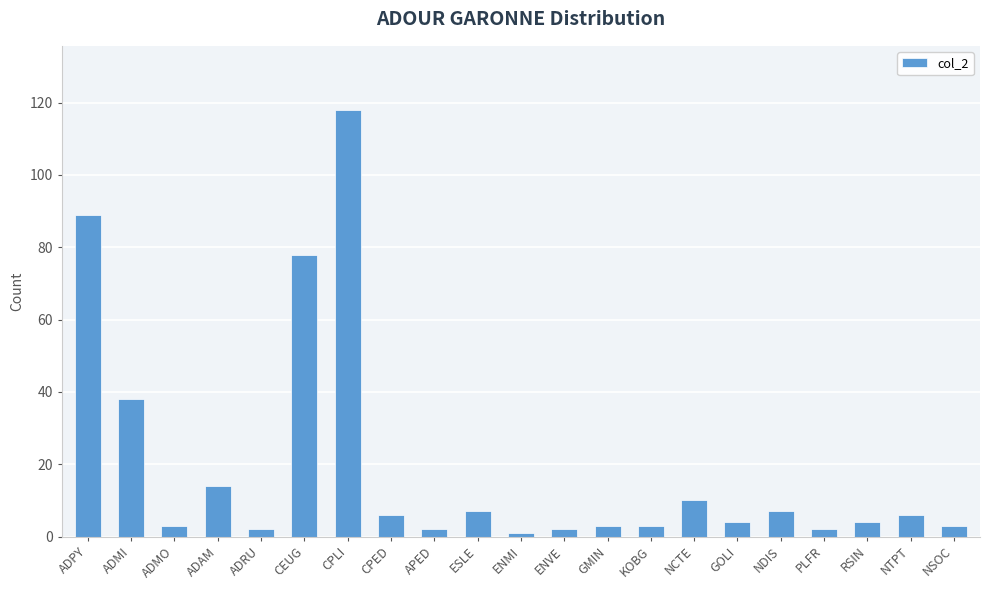

Reading left to right, extract all data points from this chart.

ADPY=89	ADMI=38	ADMO=3	ADAM=14	ADRU=2	CEUG=78	CPLI=118	CPED=6	APED=2	ESLE=7	ENMI=1	ENVE=2	GMIN=3	KOBG=3	NCTE=10	GOLI=4	NDIS=7	PLFR=2	RSIN=4	NTPT=6	NSOC=3